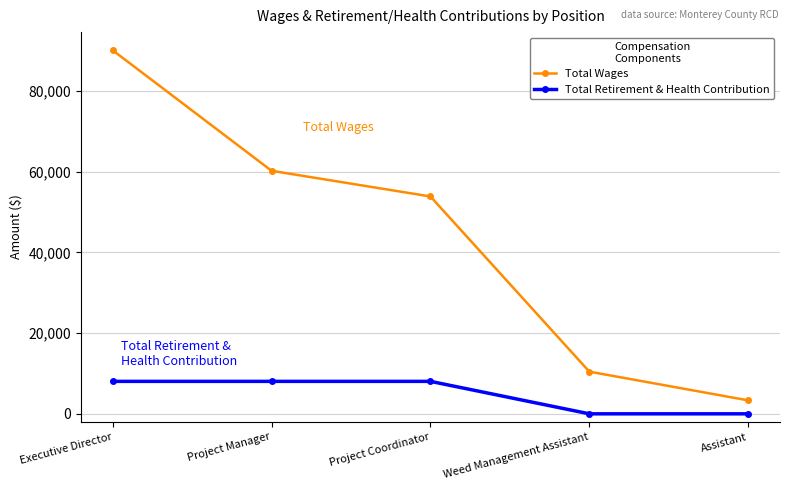

True or false: Total Retirement & Health Contribution has more than 1 interior local peaks.

False